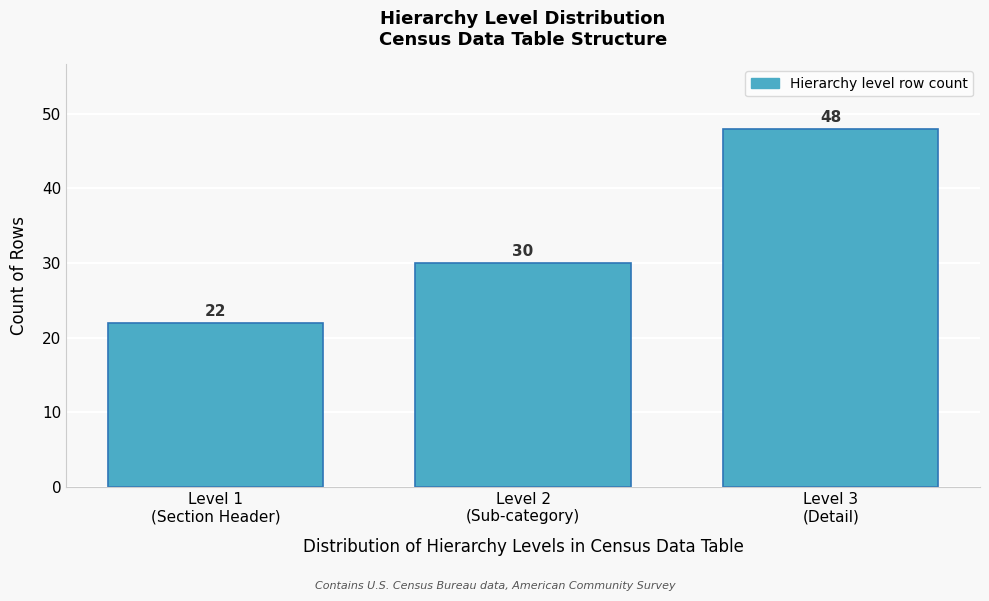

Reading right to left, what are all the values shown in this chart?

48	30	22